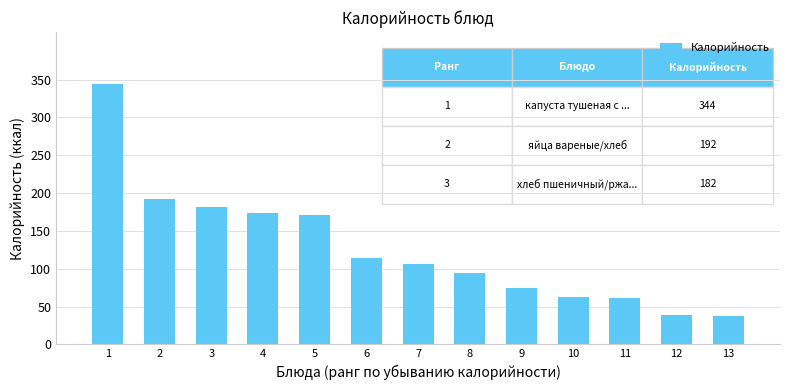

What is the value of the 7th bar from the left?

106